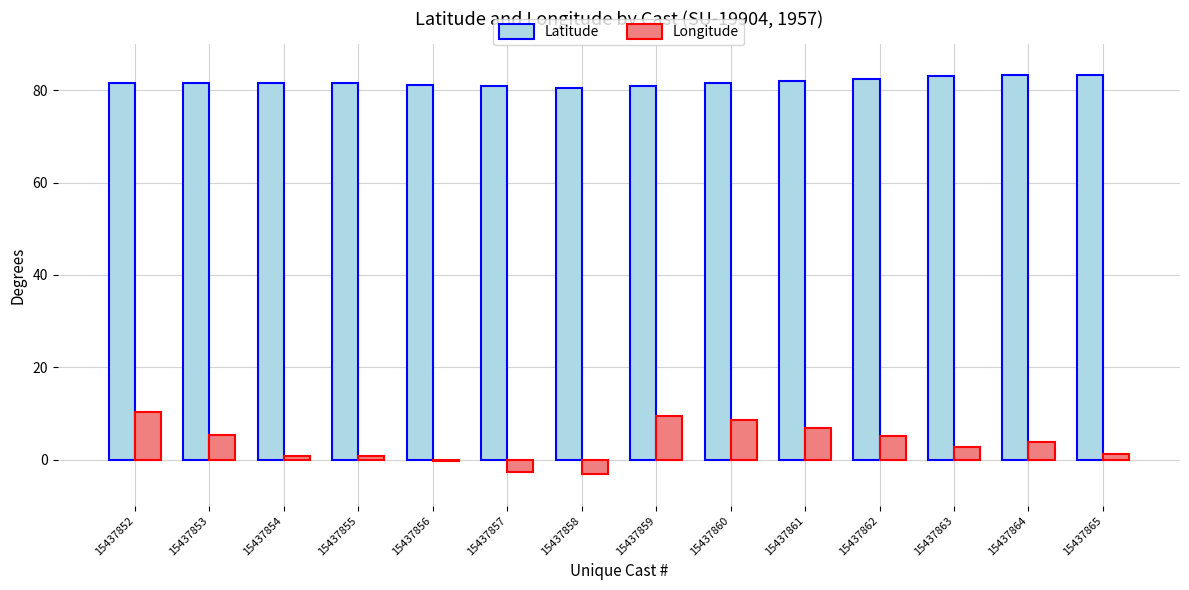

Which series has the largest range (max minus min)?

Longitude